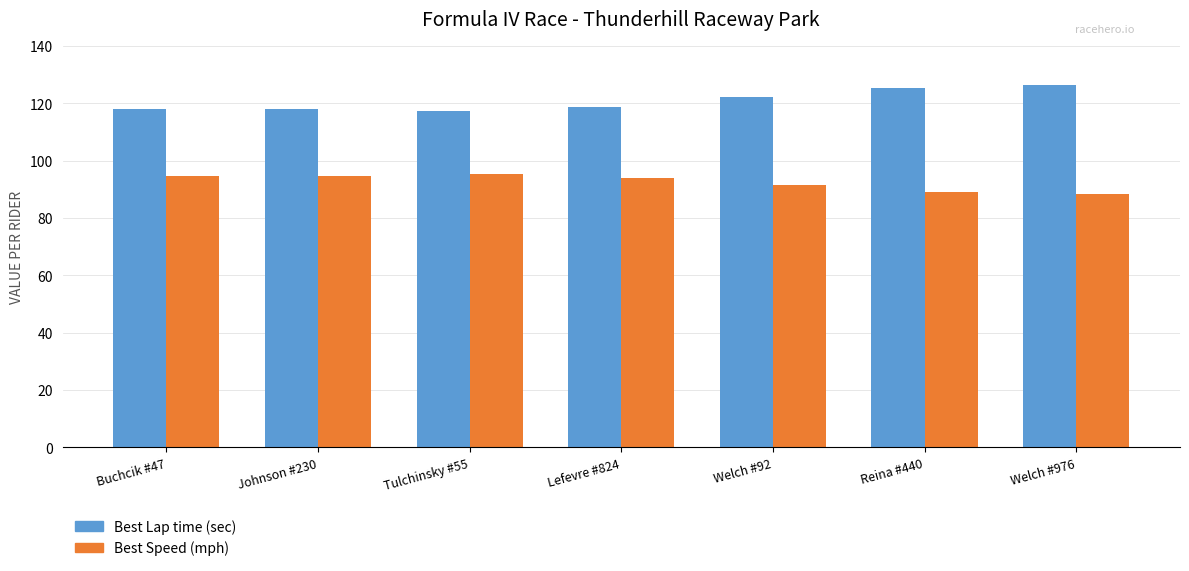

What is the total value across all series at Lefevre #824?

212.8